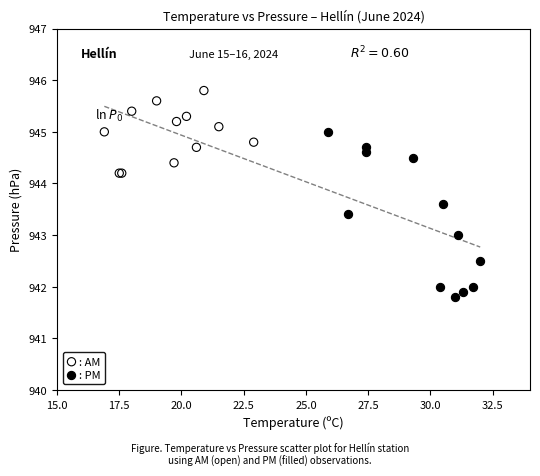

Which series contains the highest Y value?

: AM